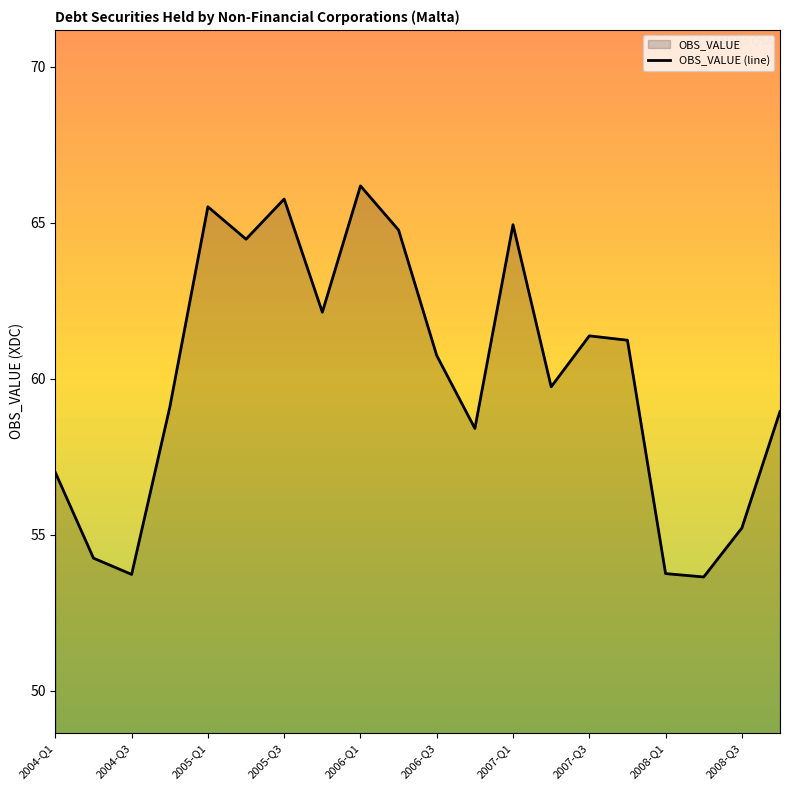

How many points are lower than both their immediate neighbors (excluding endpoints)?

6